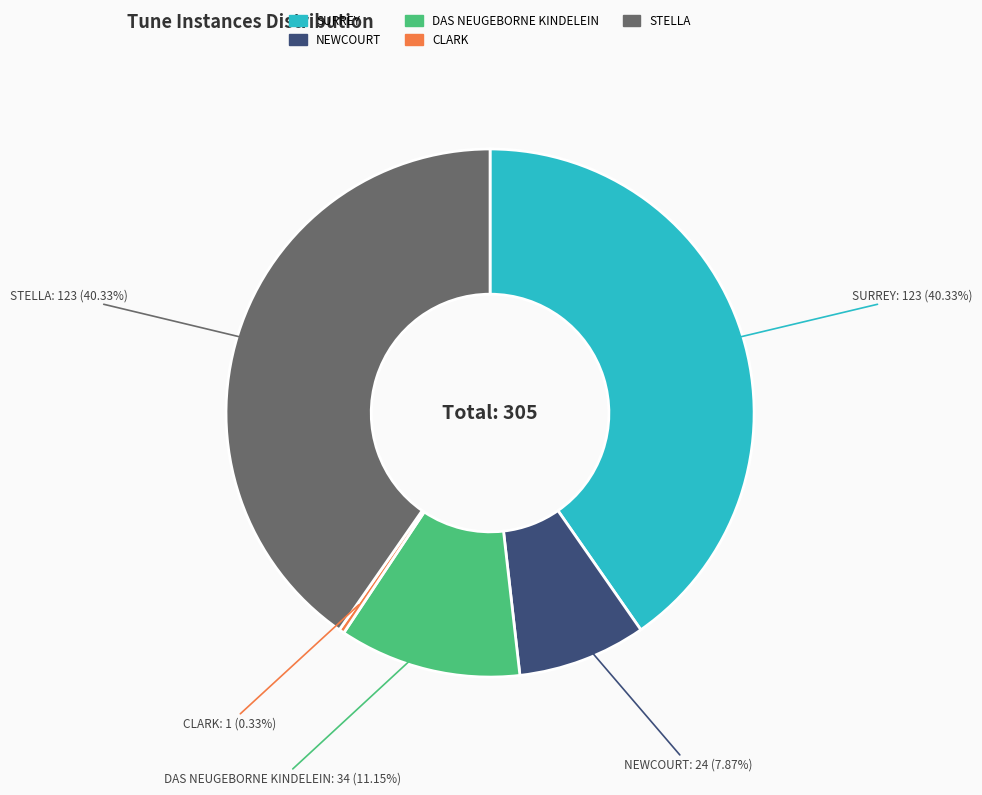

Count the number of slices in the pie.

5